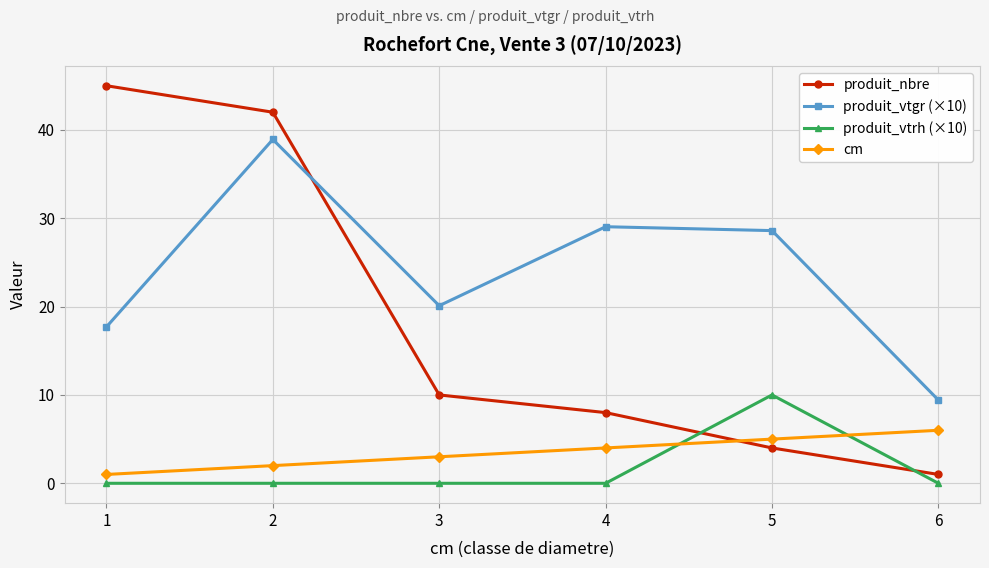

Between 2 and 5, which series saw the biggest shift?

produit_nbre